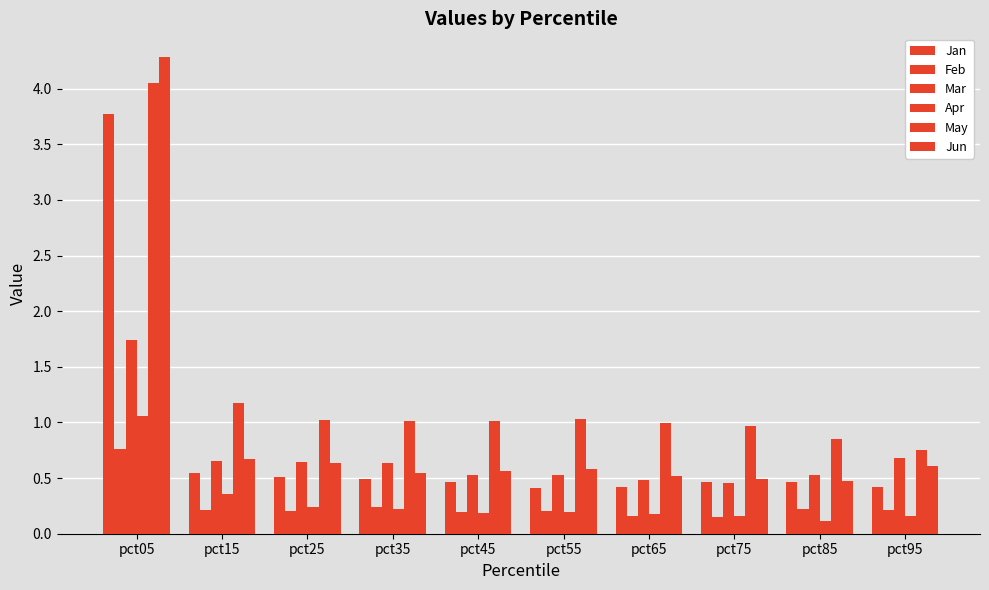

Does the chart contain any negative values?

No